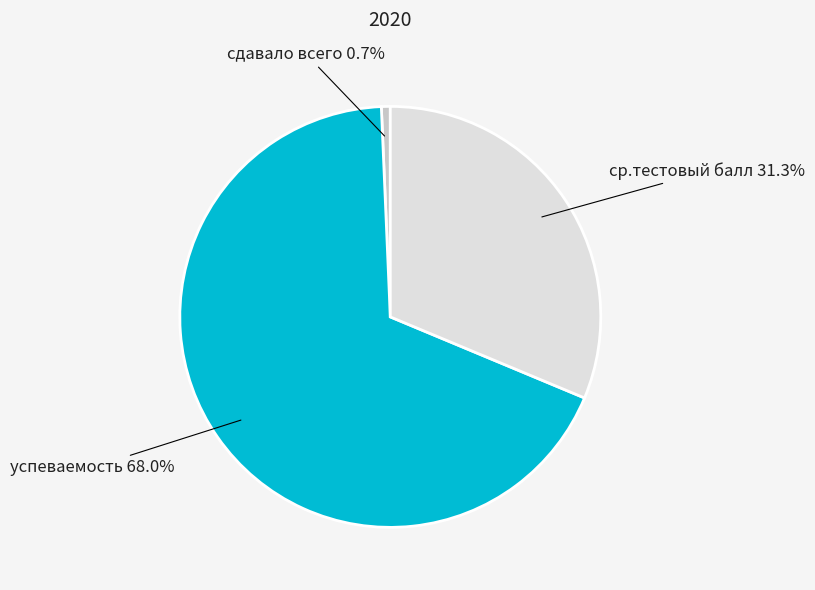

The успеваемость slice represents 75% of the pie. True or false?

False